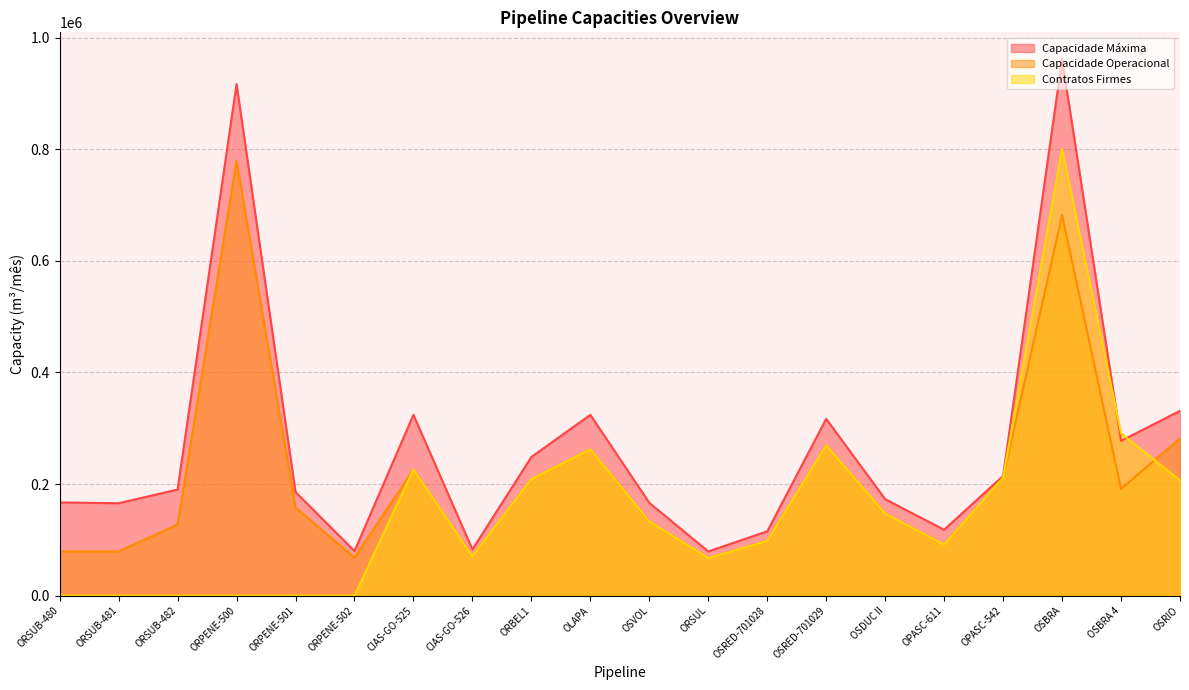

Between OSRED-701029 and OPASC-611, which is larger?

OSRED-701029